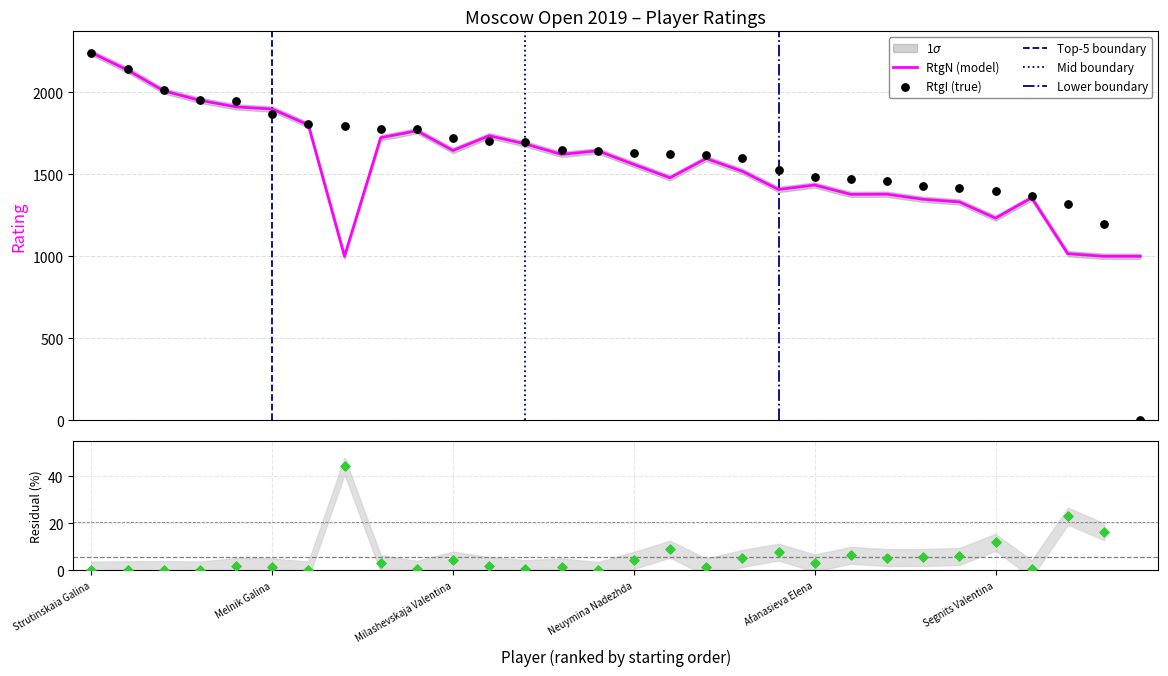

Which series has the widest spread of Y values?

RtgI